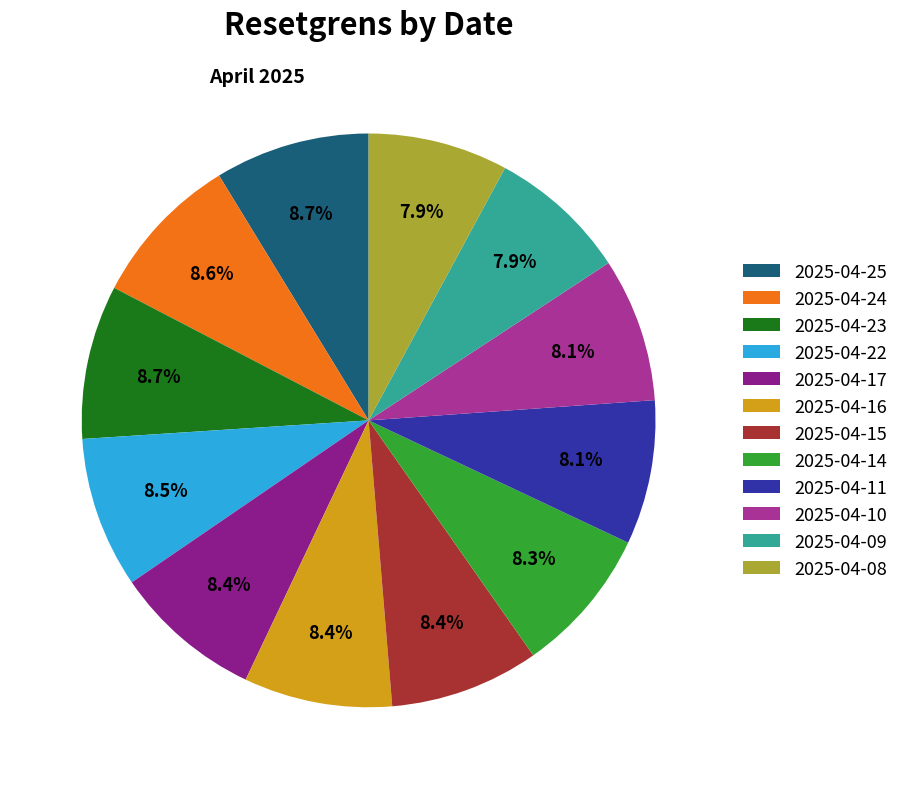

Does any single category account for the majority?

No